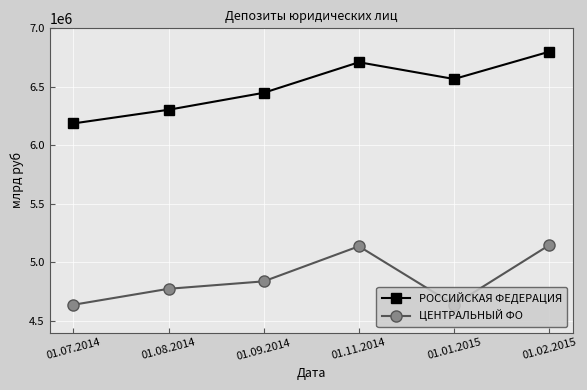

At which label does РОССИЙСКАЯ ФЕДЕРАЦИЯ reach its minimum?

01.07.2014